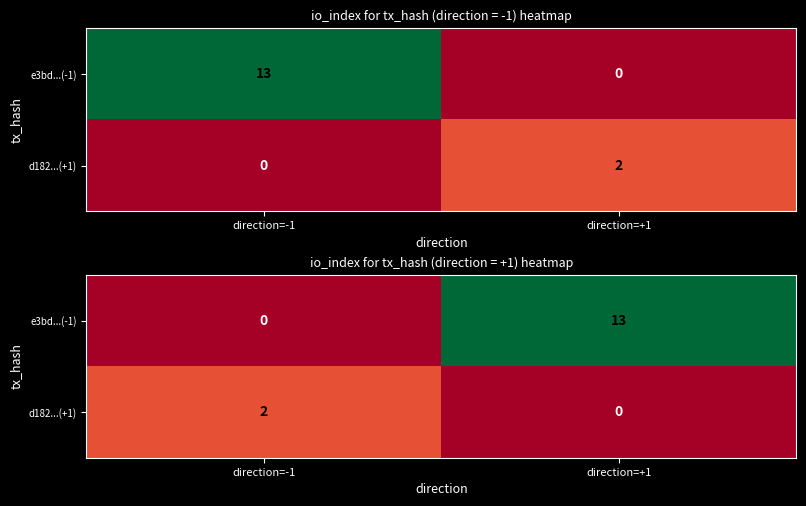

What is the total value across all series at direction=-1?

2